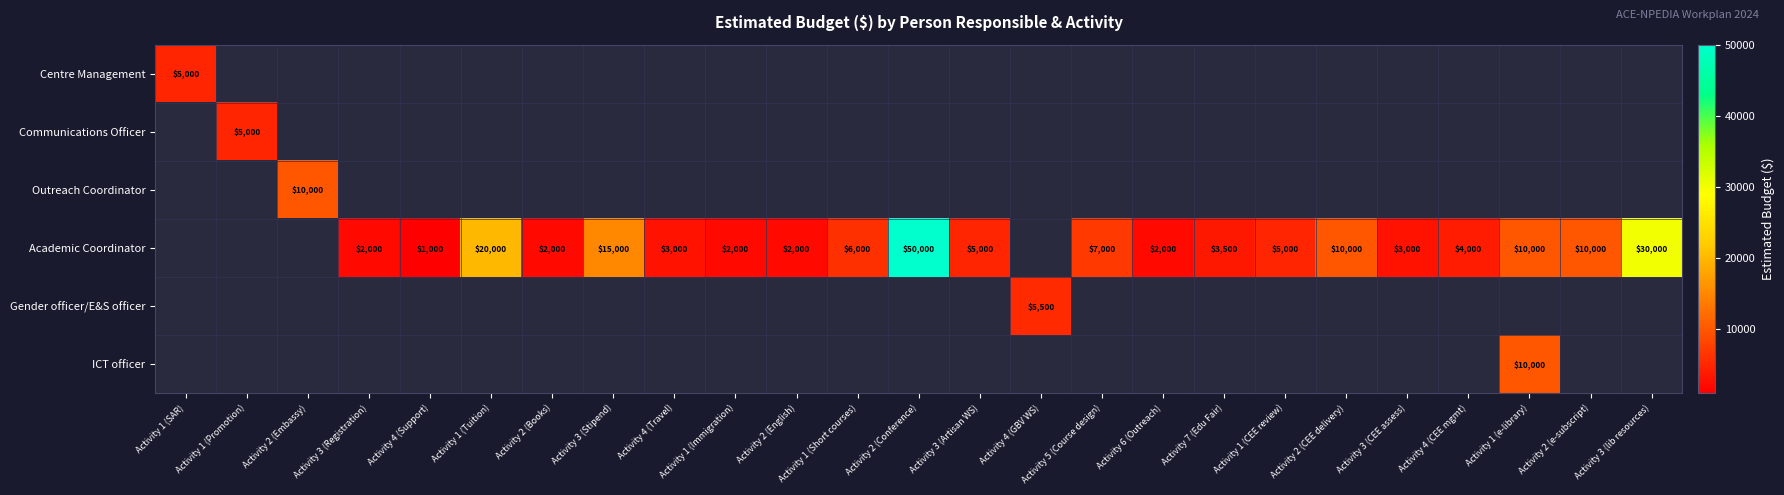

What is the sum of the Academic Coordinator values at Activity 2 (CEE delivery) and Activity 7 (Edu Fair)?

13500